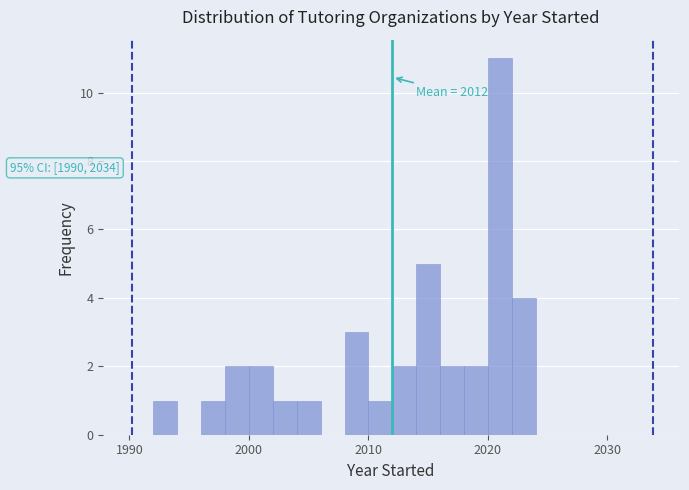

Around what value on the x-axis is the tallest bar? Give the approximate position of its centre, as read against the axis.

2021